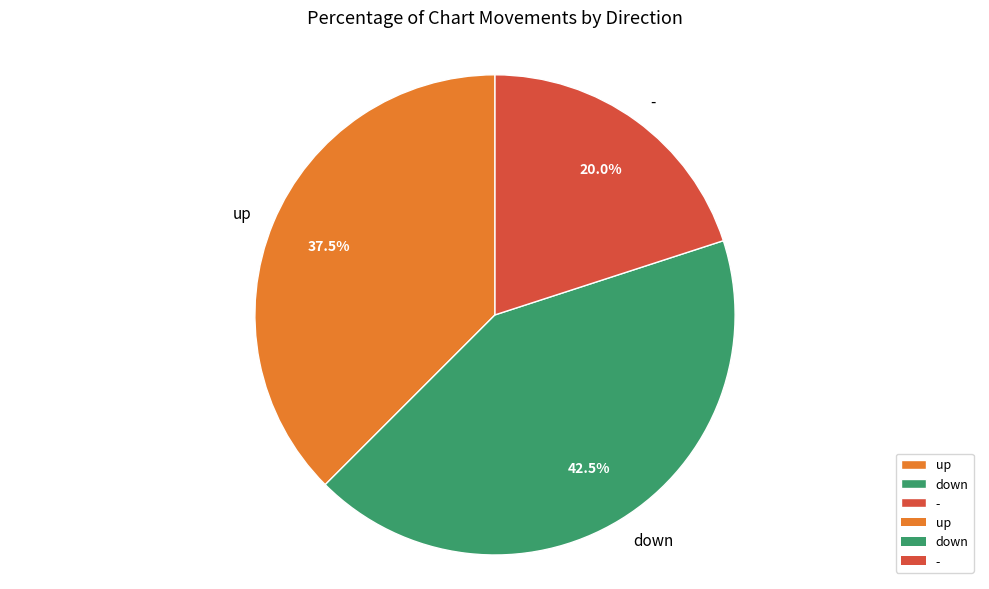

Which slice is the smallest?

-